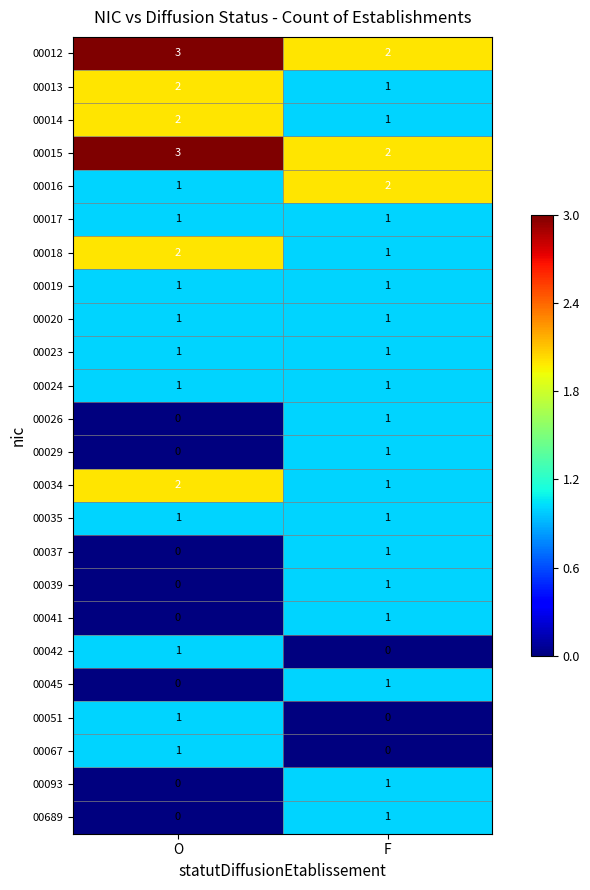

At which category does the chart reach its peak across all series?

O